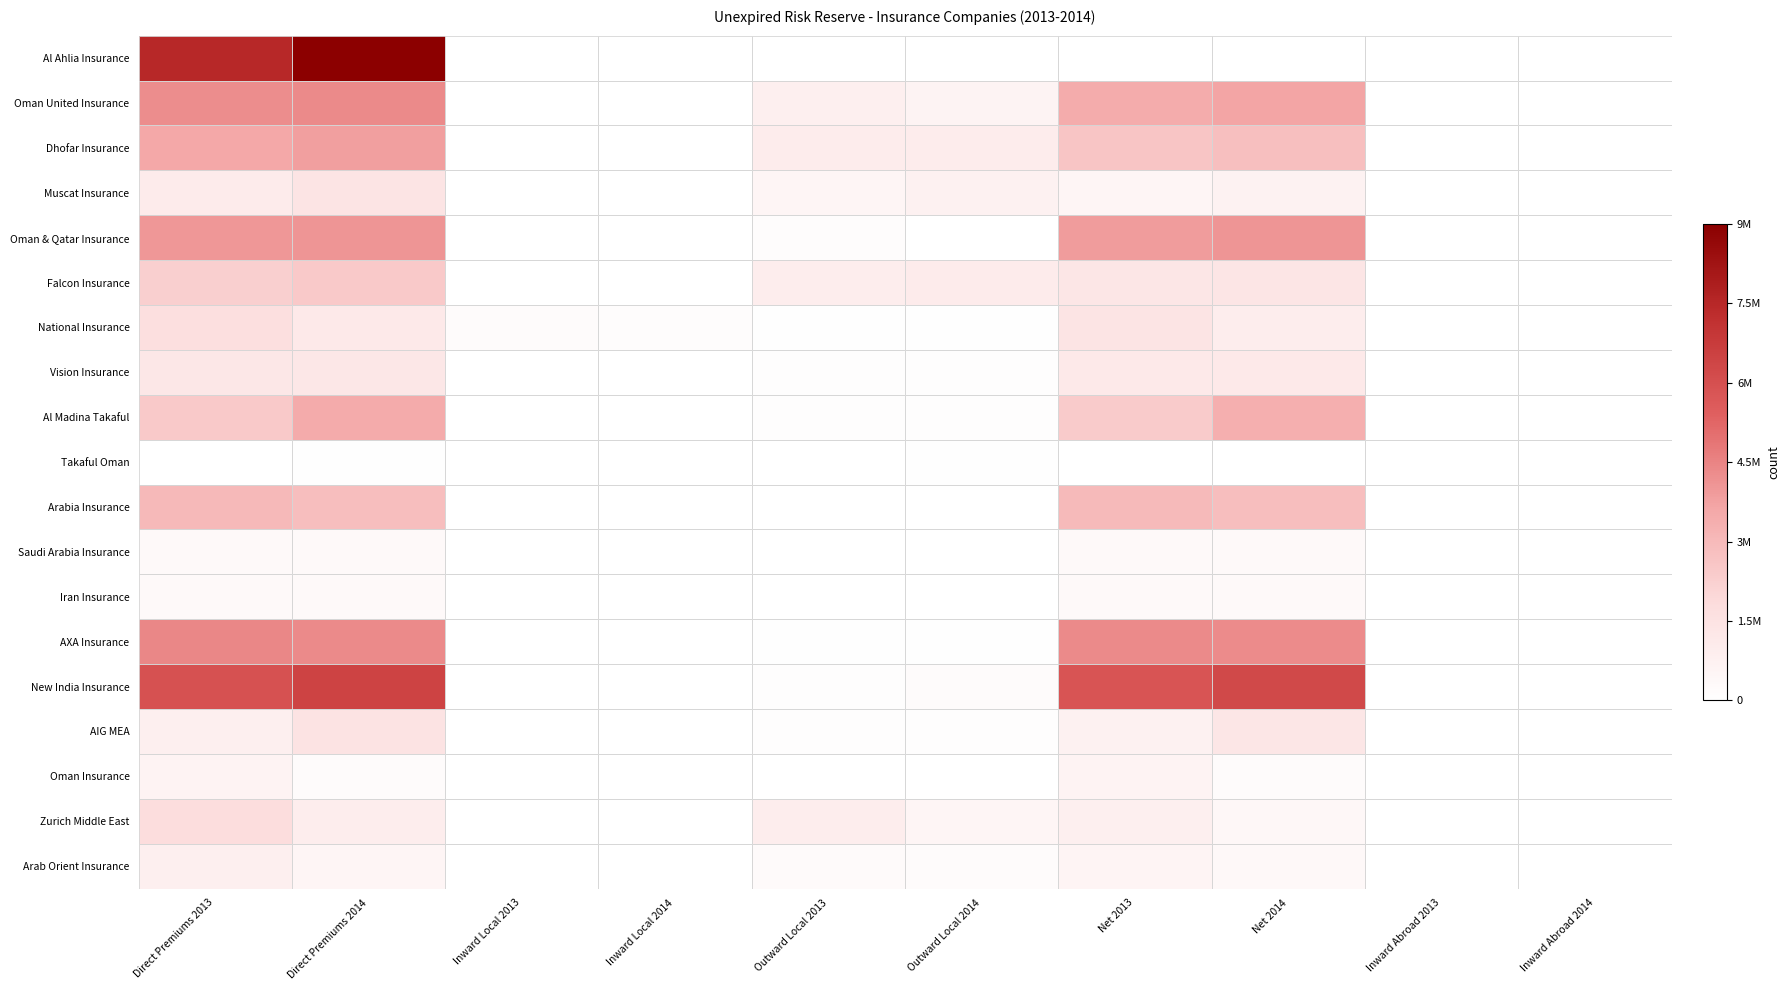

Is it true that Oman United Insurance equals 7748348.7 at Direct Premiums 2014?

False